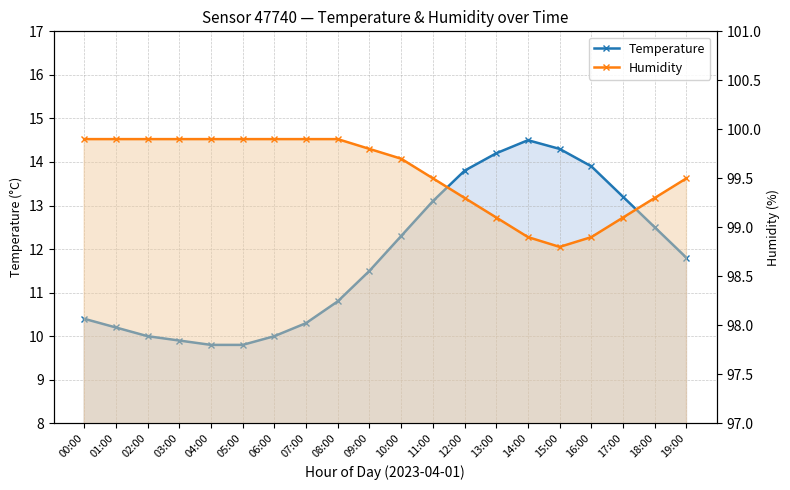

Between 03:00 and 14:00, which series saw the biggest shift?

Temperature (ratio)